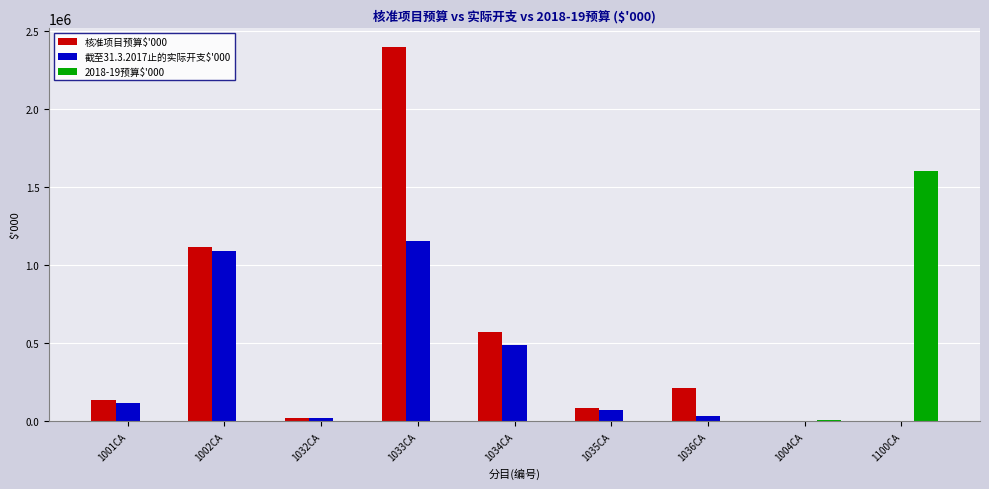

At which label does 截至31.3.2017止的实际开支$'000 first exceed 72383?

1001CA